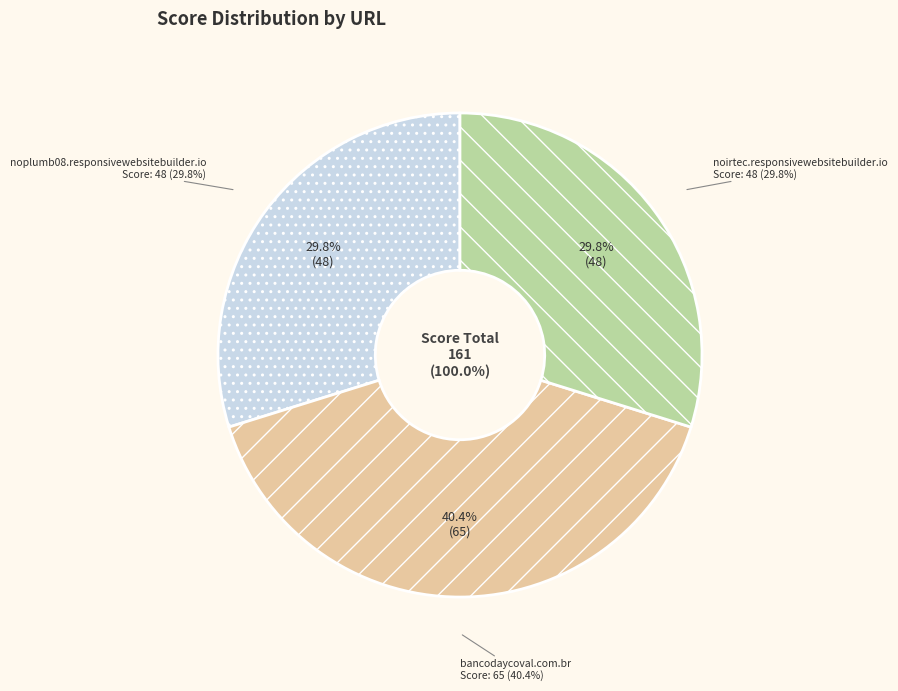

What is the largest slice in the pie chart?

bancodaycoval.com.br